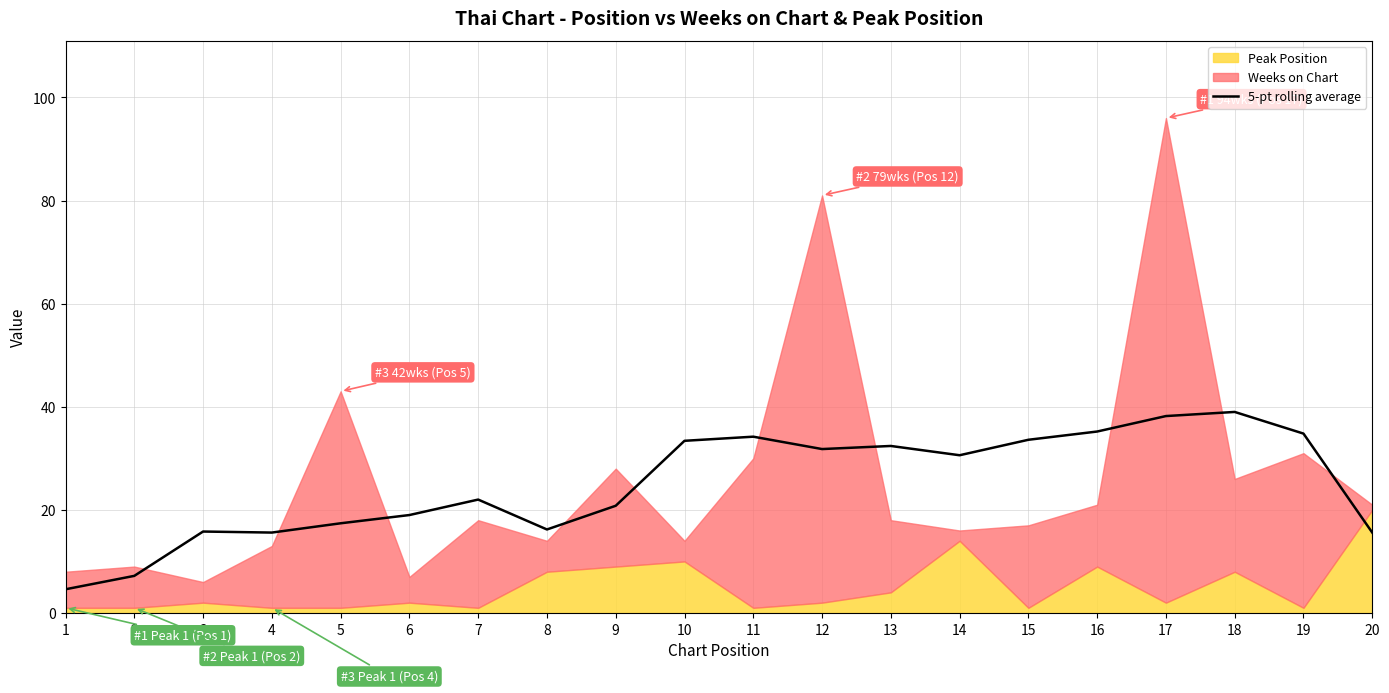

Is it true that 5-pt rolling average equals 8.3 at 8?

False